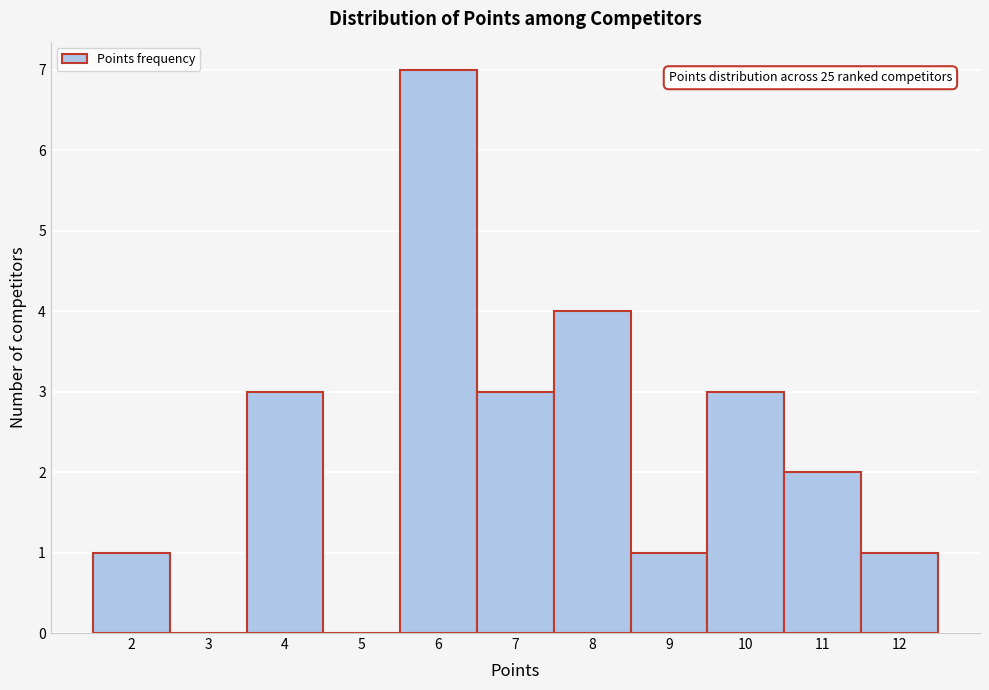

Over which range of the x-axis is the bar tallest?

5.5 to 6.5